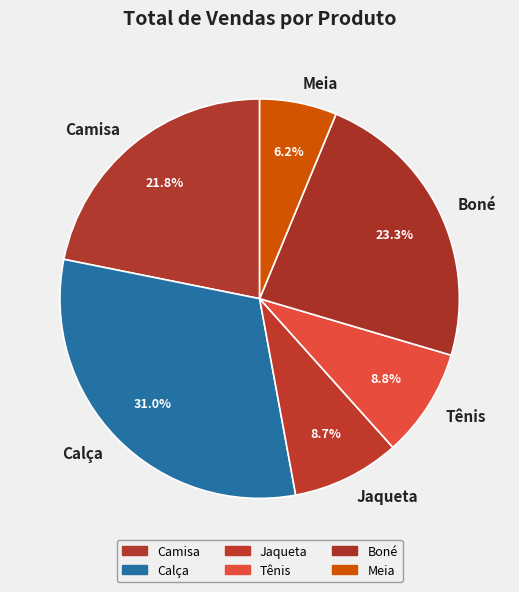

To the nearest percent, what portion does Camisa represent?

22%